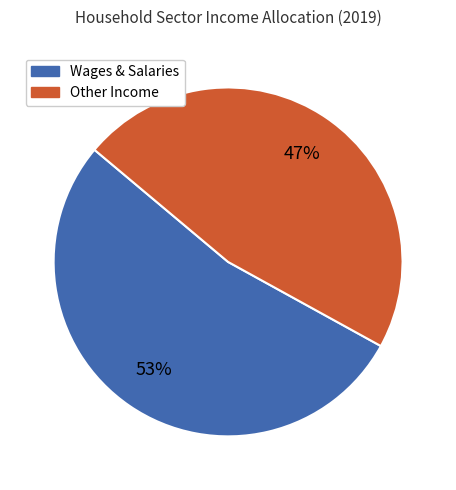

Does any single category account for the majority?

Yes